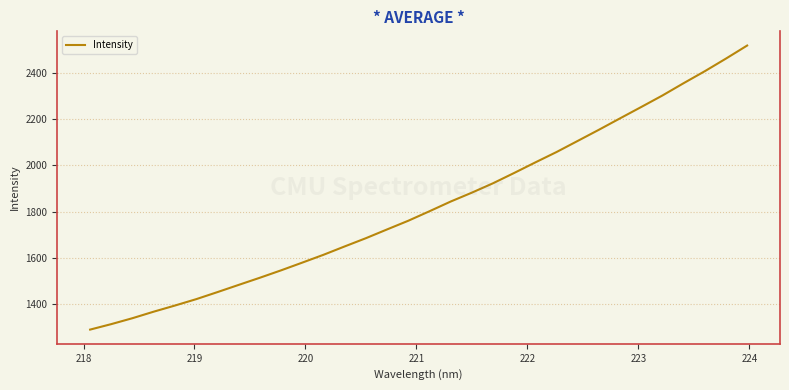

What is the greatest value displayed?

2516.8